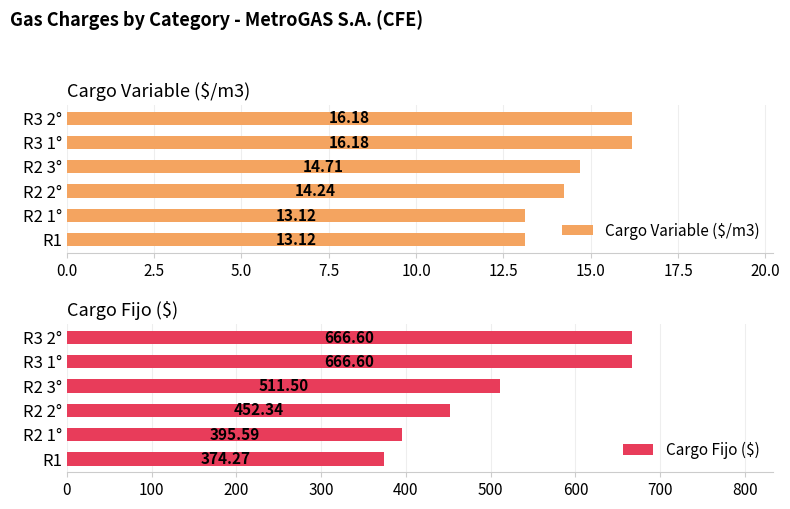

What is the sum of the Cargo Variable ($/m3) values at R2 2° and R3 1°?

30.4